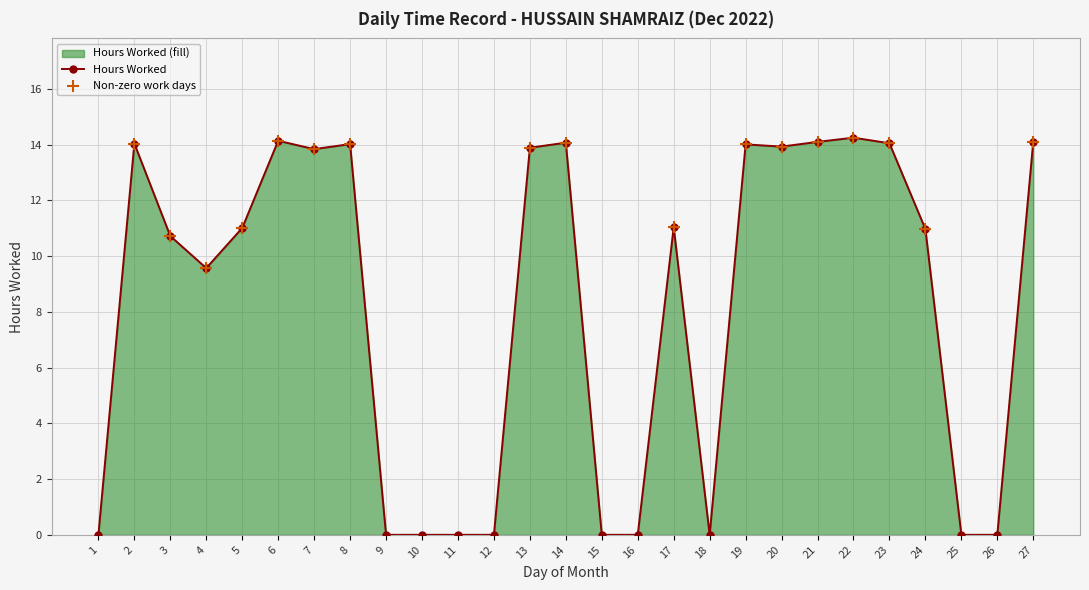

Between 24 and 15, which is larger?

24